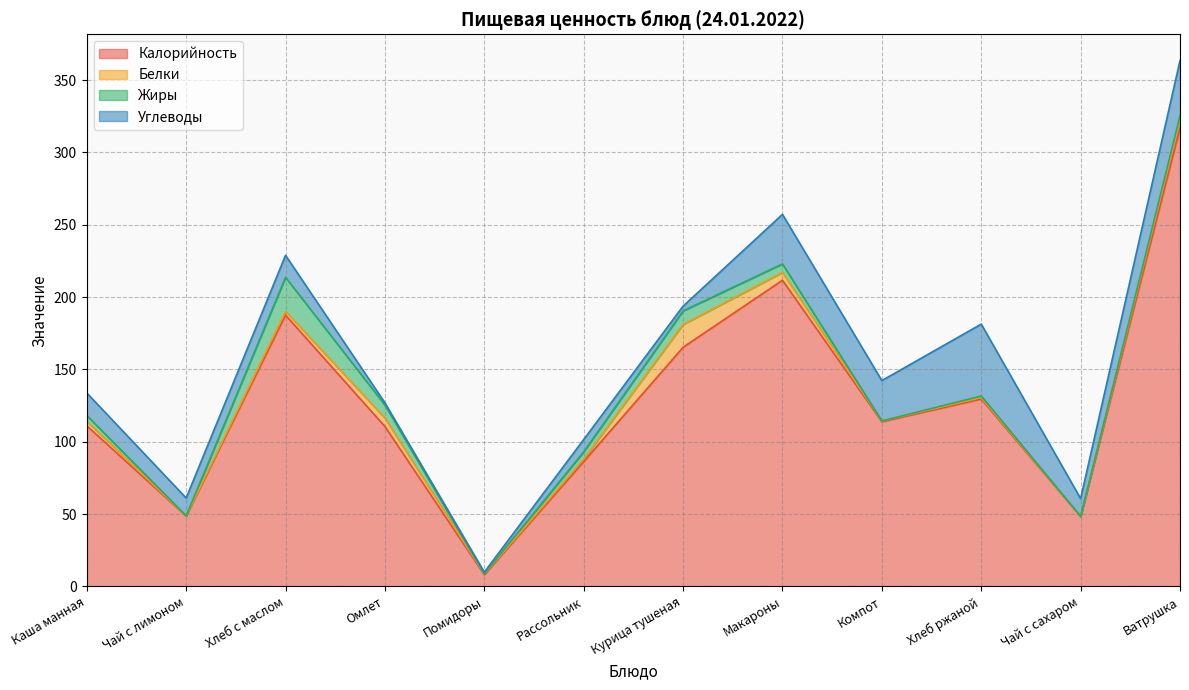

What is the maximum value for Белки?

15.8